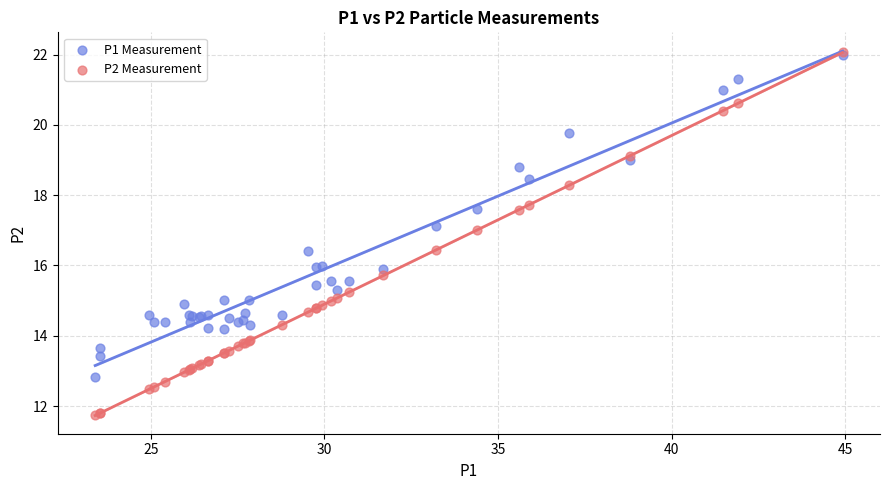

What are all the series names shown in the legend?

P1 Measurement, P2 Measurement